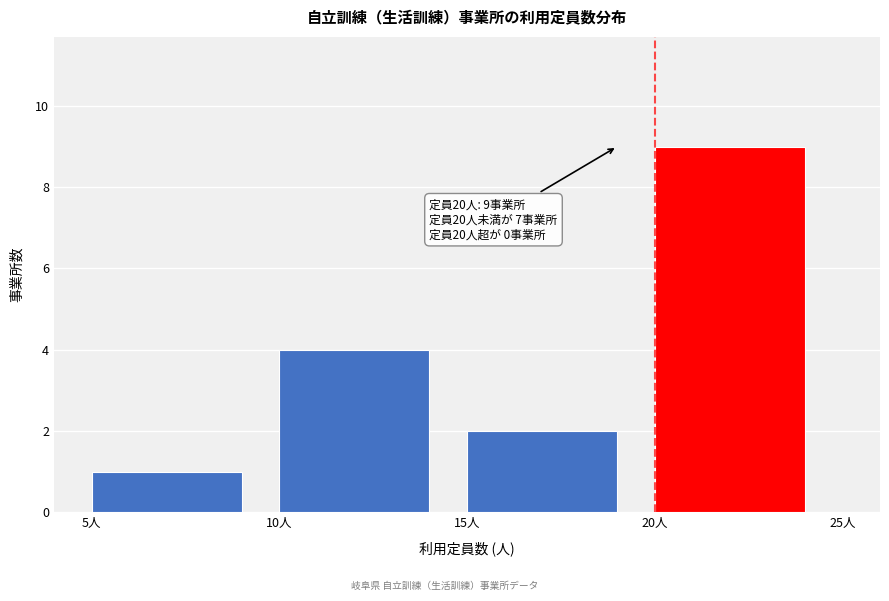

Which range on the x-axis has the tallest bar?

20 to 25